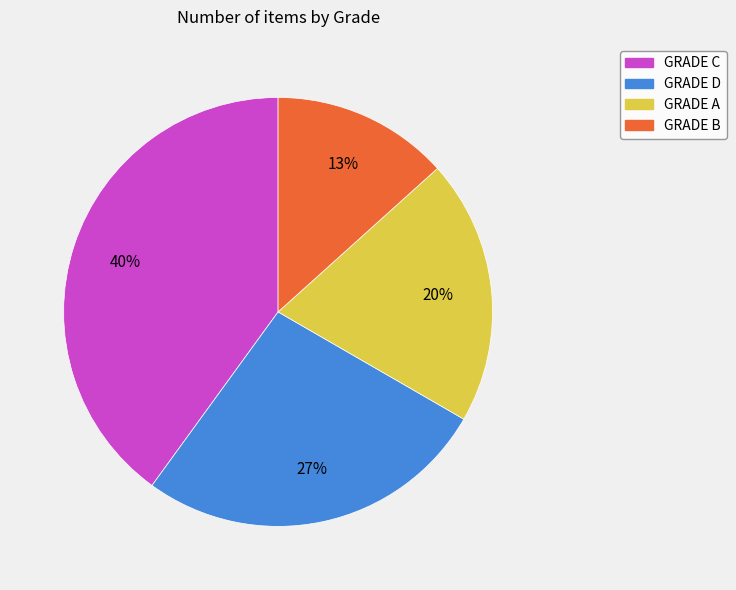

Combined, do GRADE B and GRADE C account for over 50%?

Yes